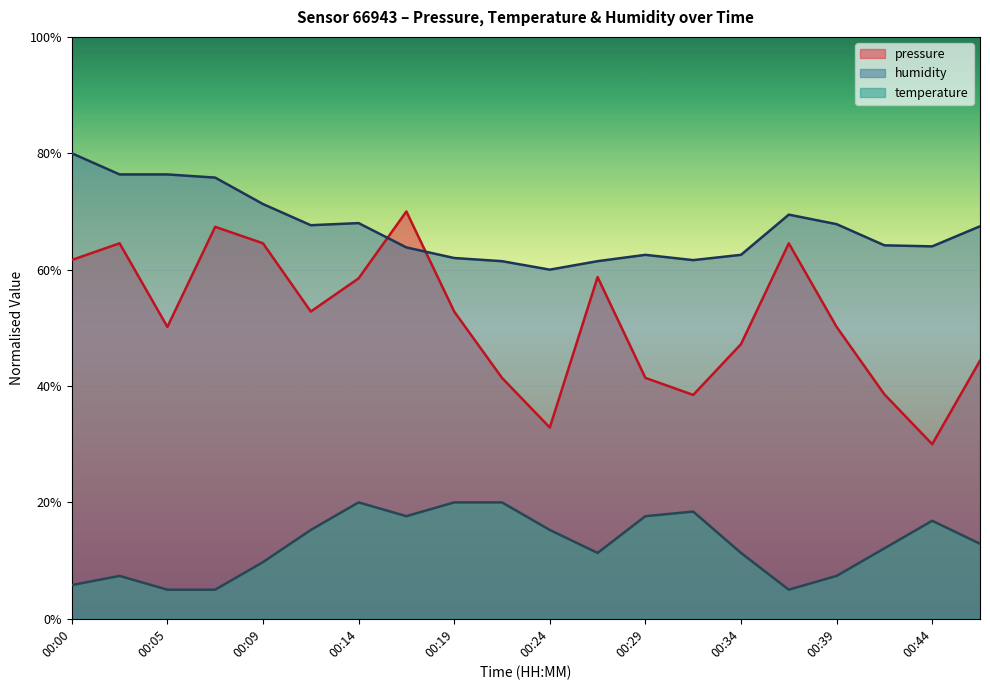

What is the minimum value shown in the chart?

5.0